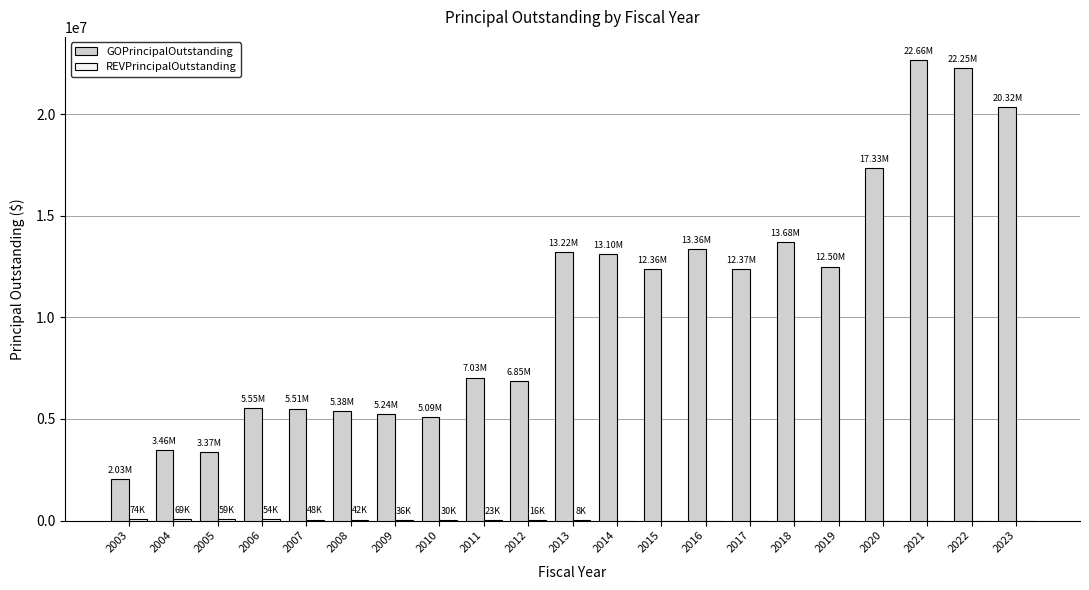

The value of GOPrincipalOutstanding at 2018 is 13684000. True or false?

True